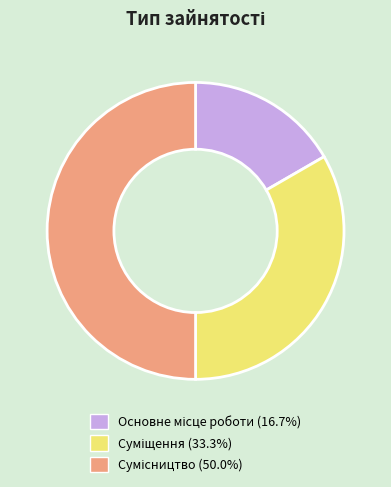

How many segments does this pie chart have?

3